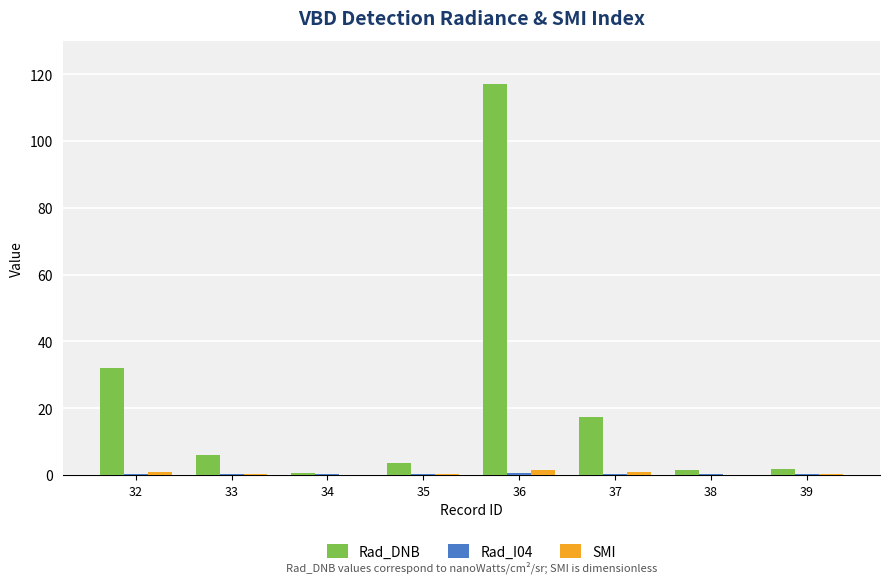

Does the chart contain stacked bars?

No